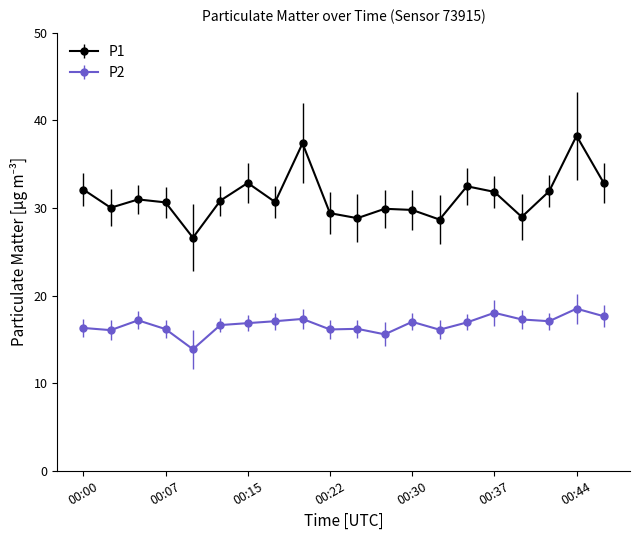

What is the difference between the second highest and minimum values in the P2 series?

4.2